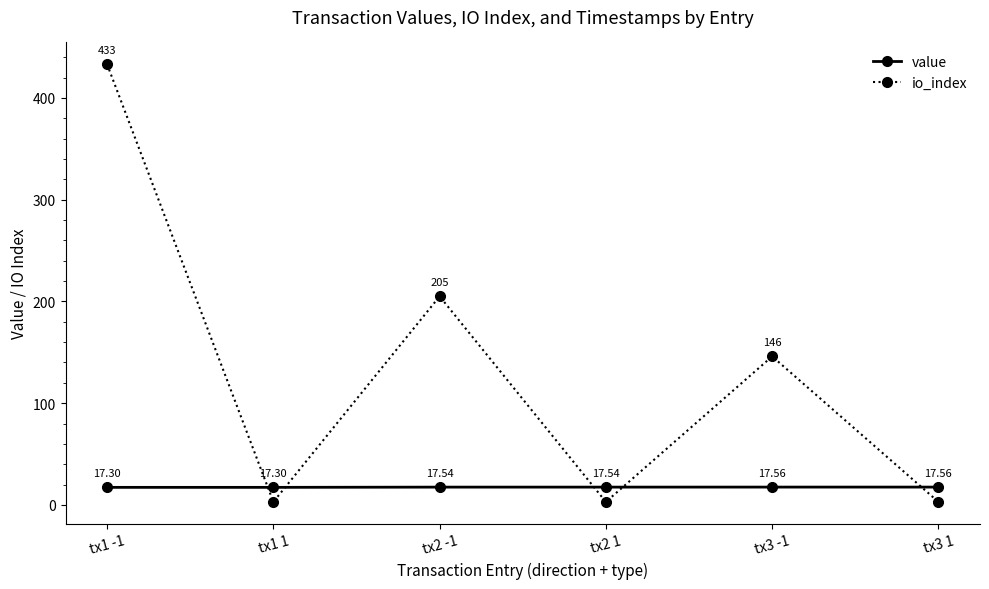

Which series has the widest spread of values?

io_index